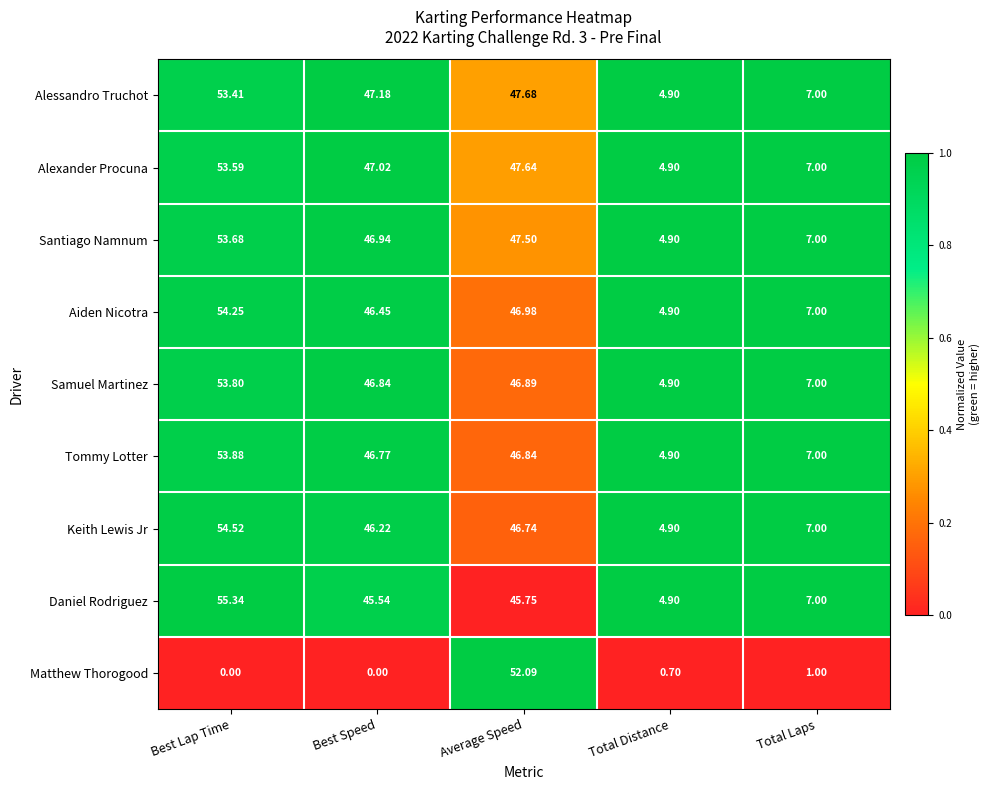

Which series has the largest range (max minus min)?

Matthew Thorogood